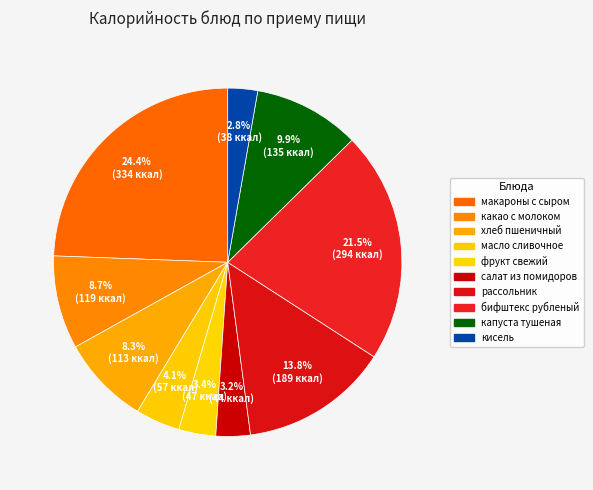

Count the number of slices in the pie.

10